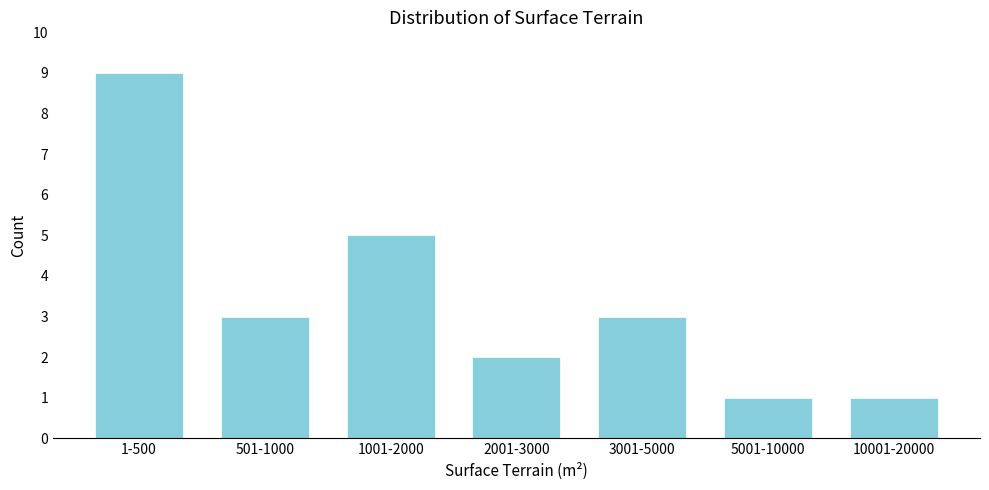

Reading right to left, transcribe all the data shown in this chart.

10001-20000=1	5001-10000=1	3001-5000=3	2001-3000=2	1001-2000=5	501-1000=3	1-500=9